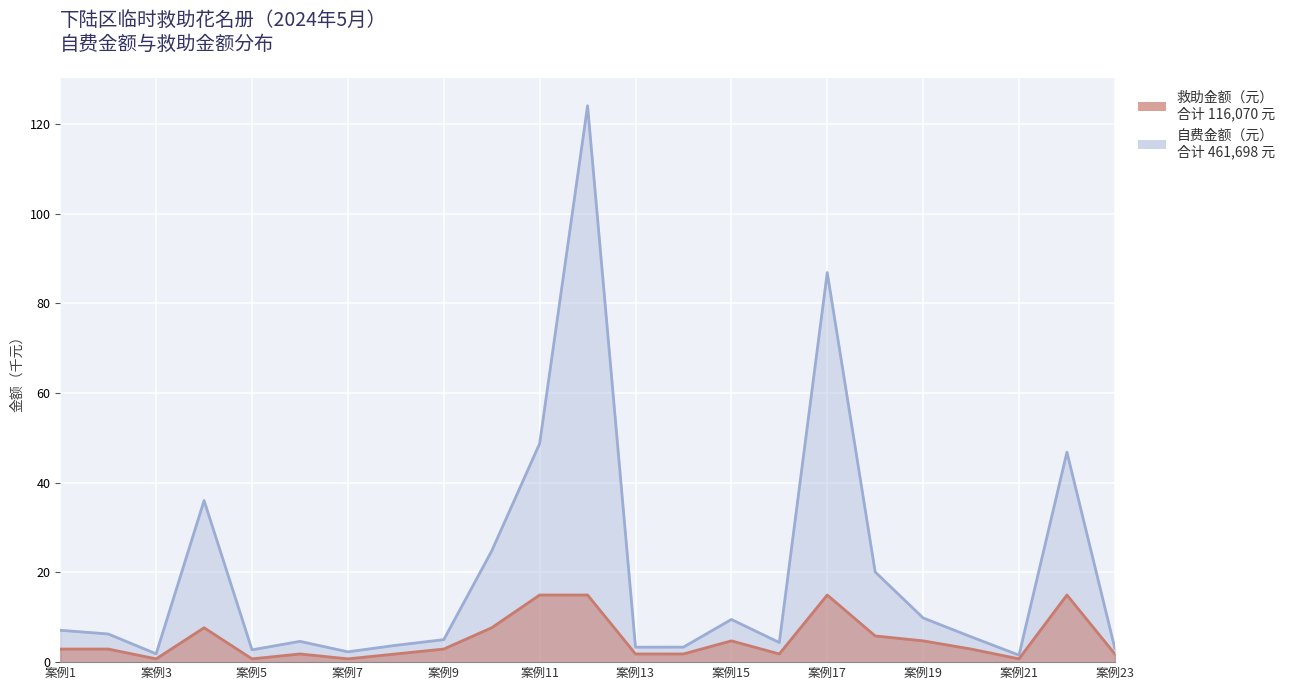

How many interior local peaks does the 自费金额（元） series have?

6